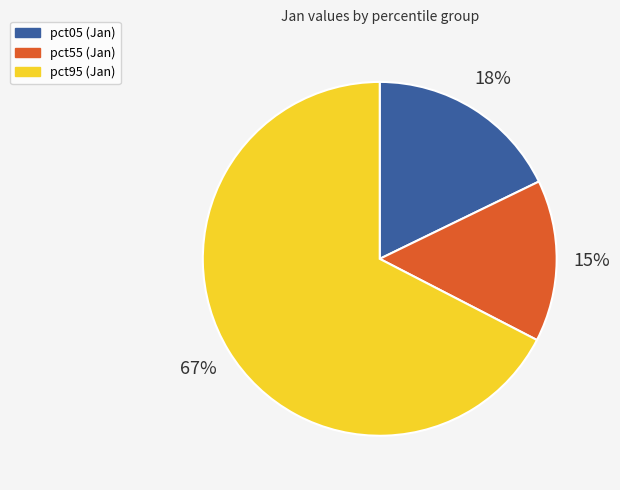

Does any single category account for the majority?

Yes